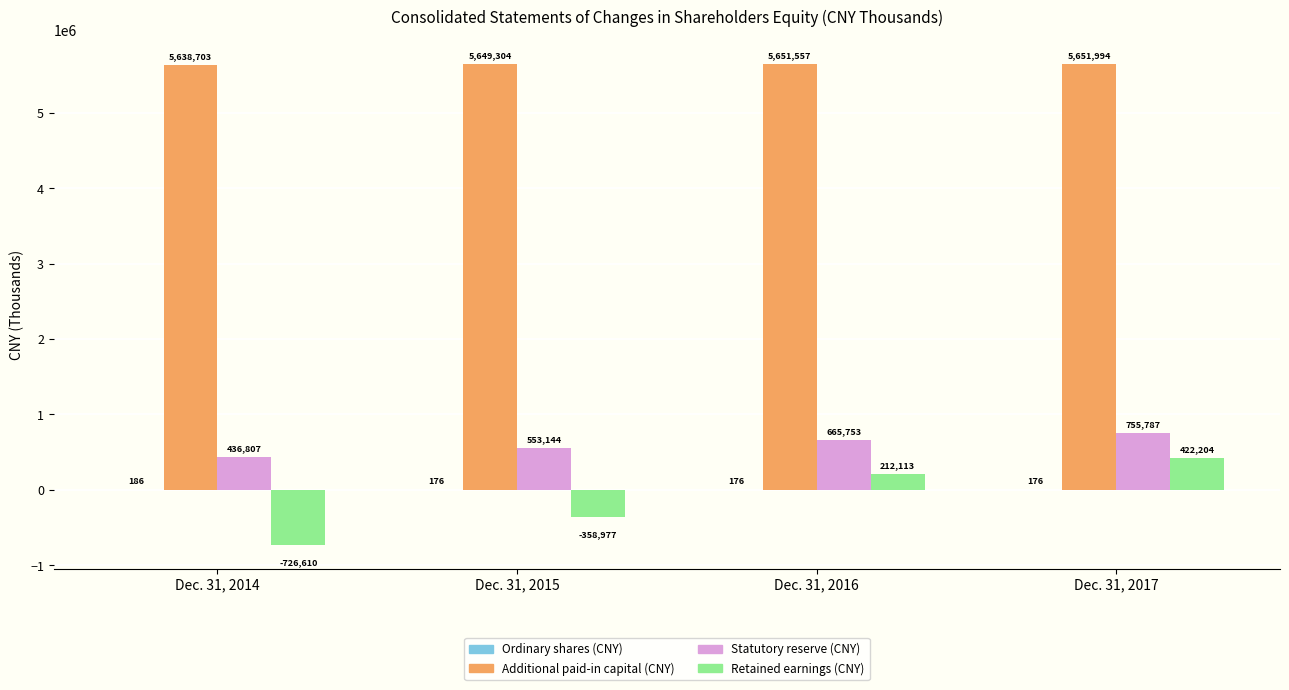

What is the difference between the Additional paid-in capital (CNY) values at Dec. 31, 2016 and Dec. 31, 2015?

2253